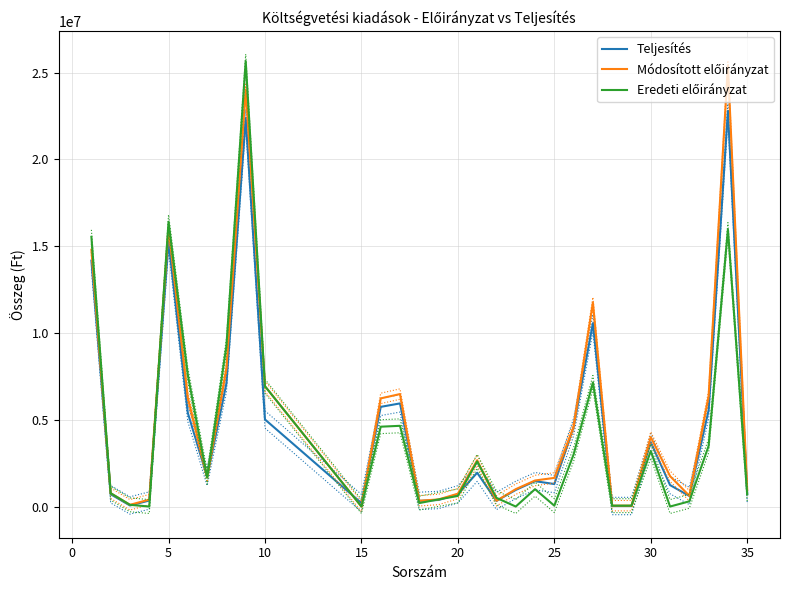

What is the highest value of the Módosított előirányzat series?

25391000